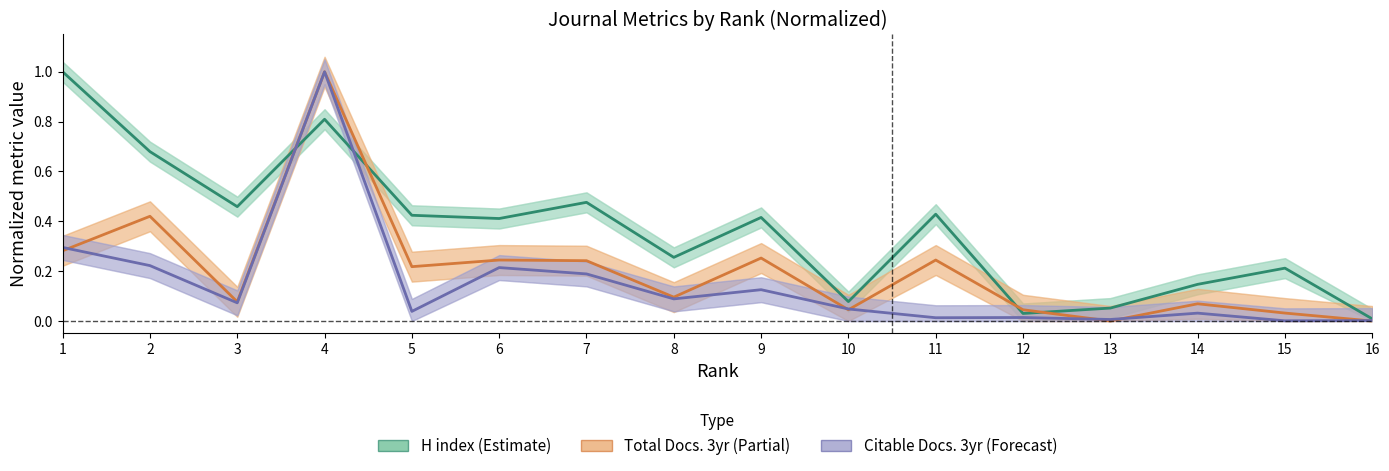

Which label corresponds to the smallest value in the chart?

13